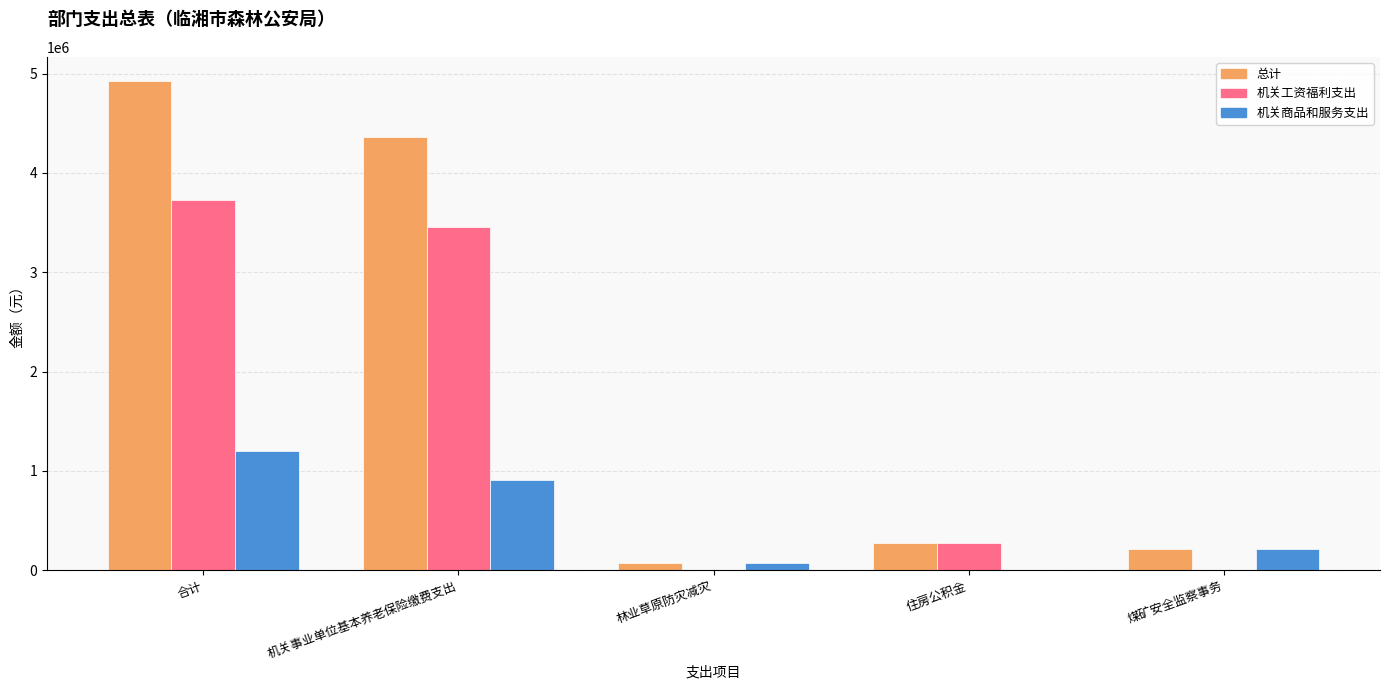

Count the number of data series in this chart.

3